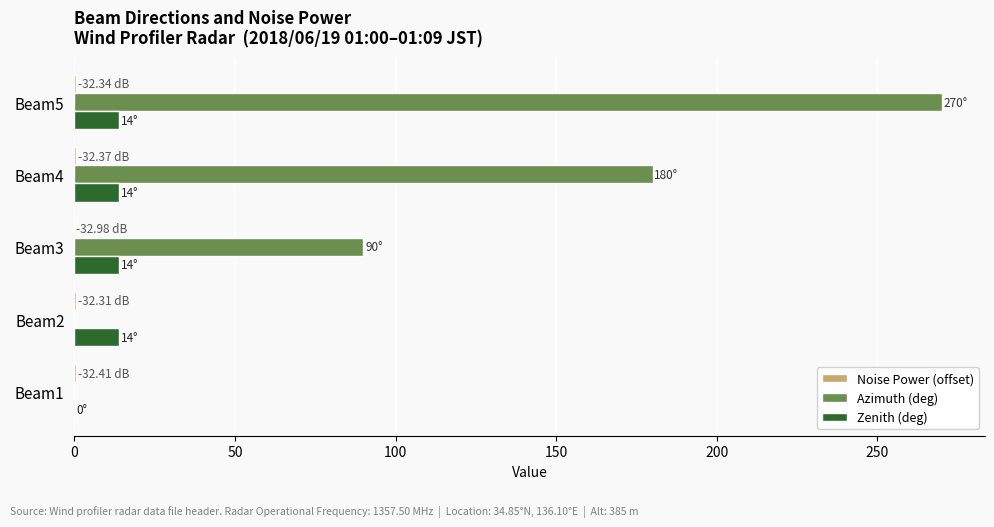

Between Beam3 and Beam4, which series saw the biggest shift?

Azimuth (deg)